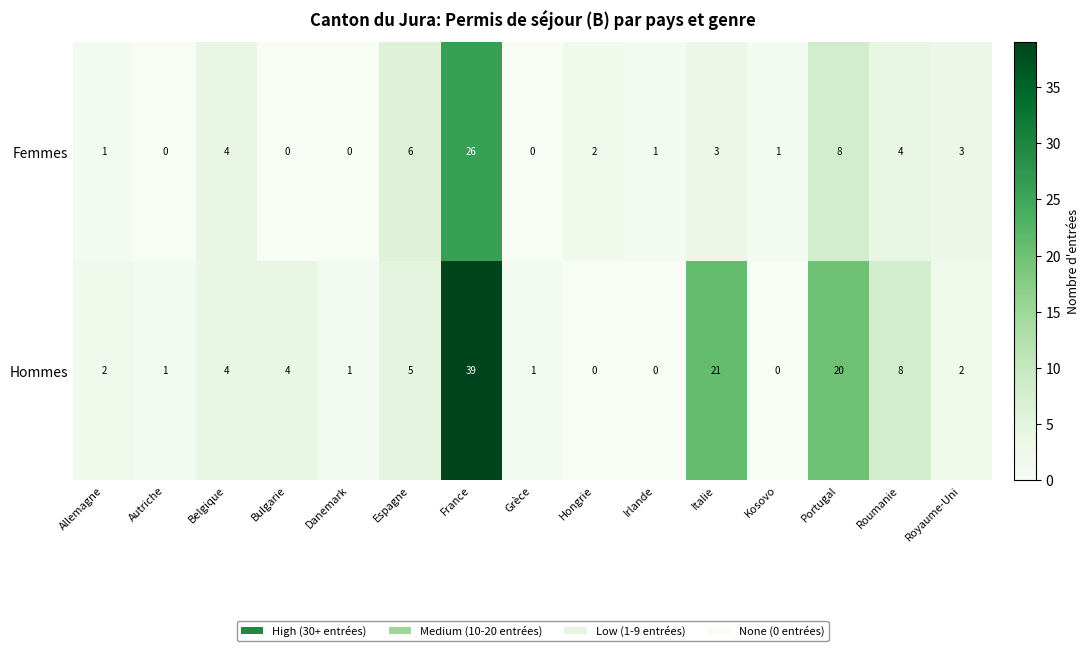

What is the greatest value displayed?

39